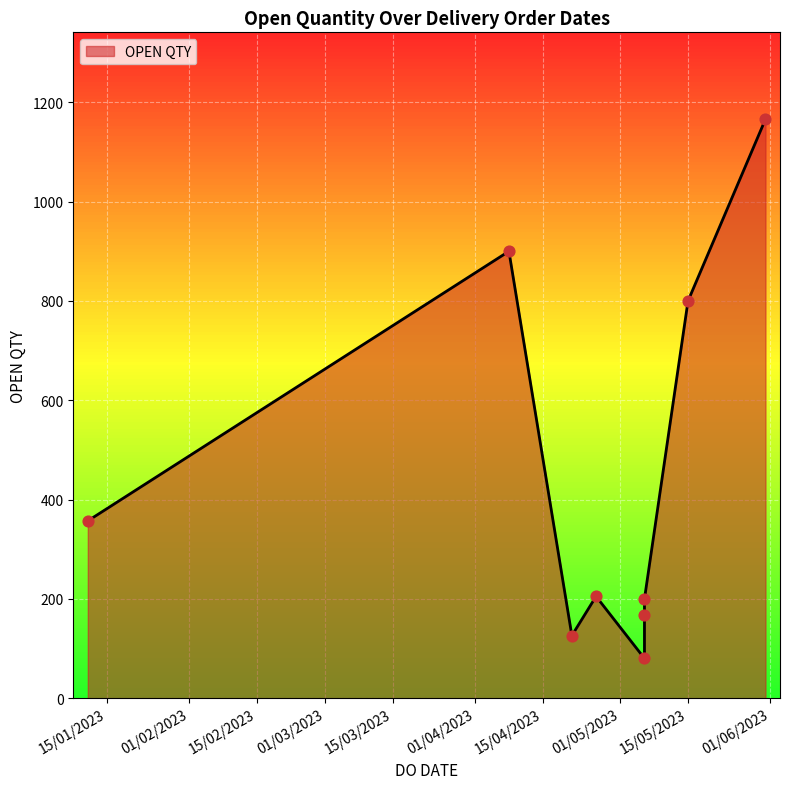

Between 11/01/2023 and 08/04/2023, which is larger?

08/04/2023